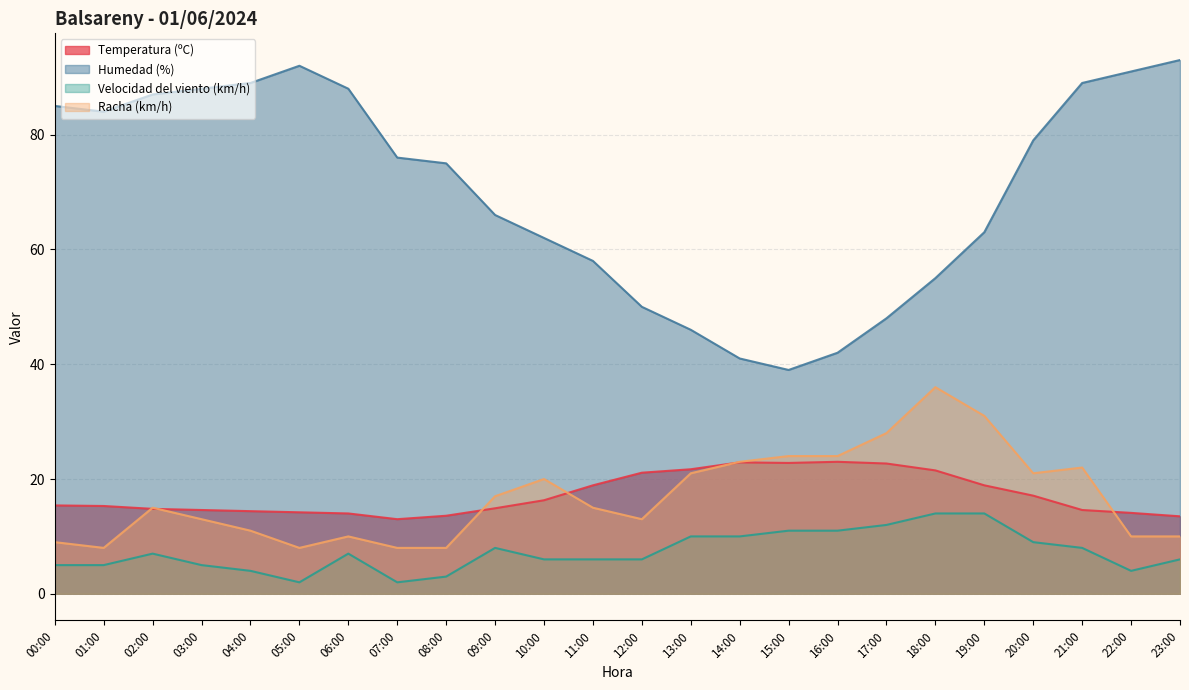

Is the value of Racha (km/h) at 01:00 greater than the value of Velocidad del viento (km/h) at 12:00?

Yes